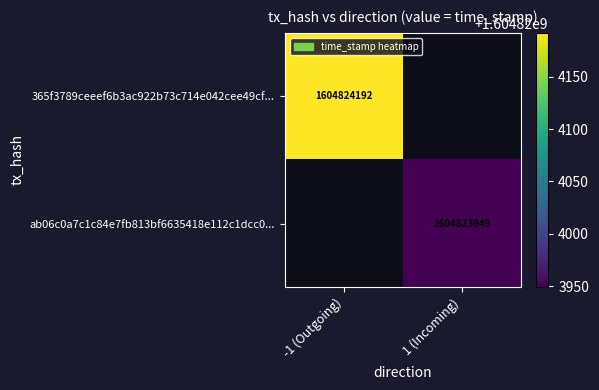

Which series has the largest total across all categories?

365f3789ceeef6b3ac922b73c714e042cee49cf...